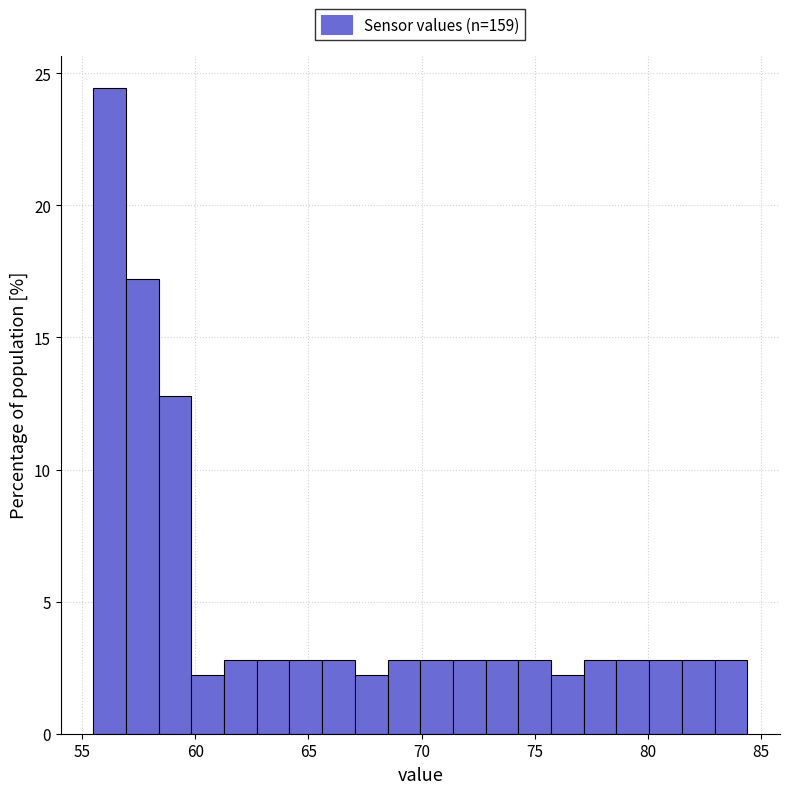

Read against the x-axis, roughly where is the centre of the tallest bar?

56.0